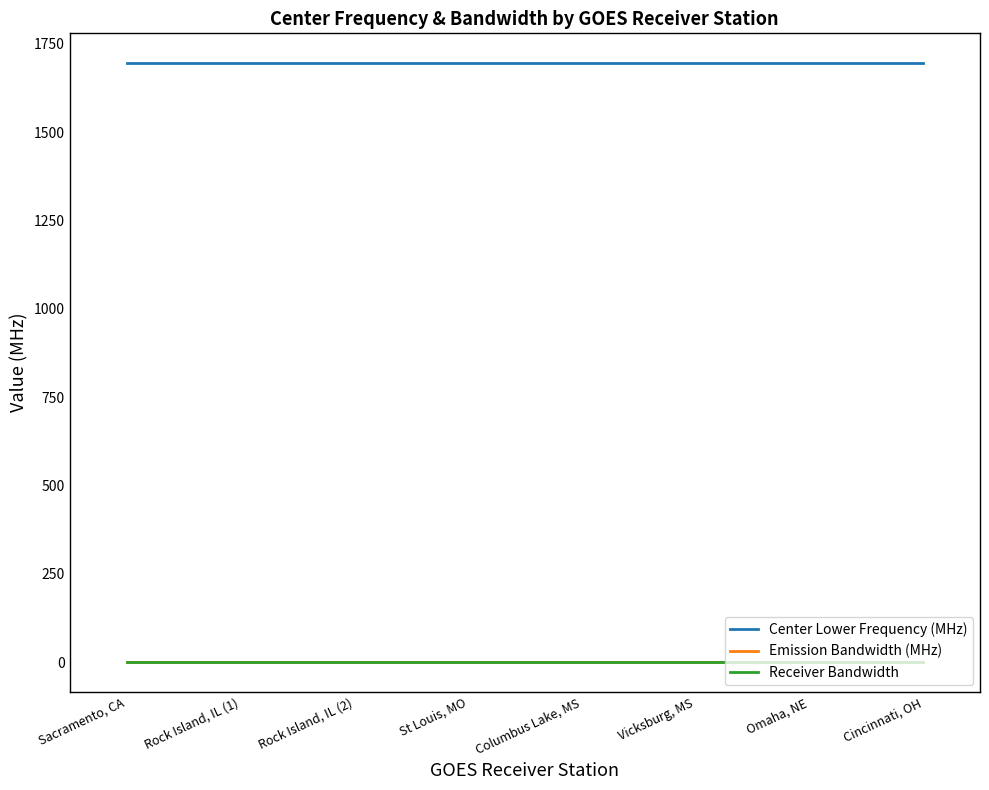

What is the highest value of the Center Lower Frequency (MHz) series?

1694.5